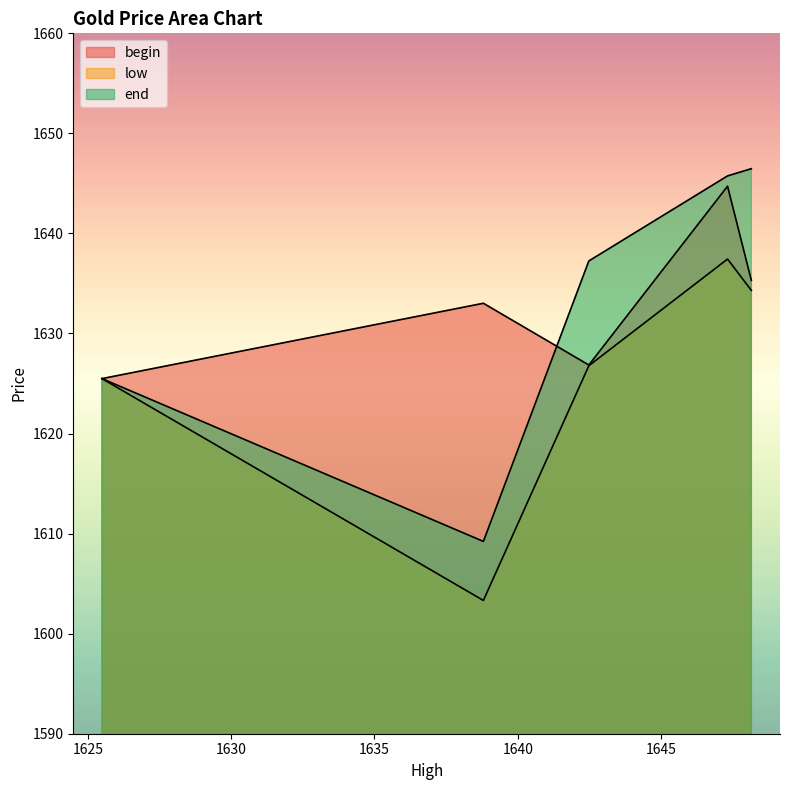

What is the highest value of the end series?

1646.5